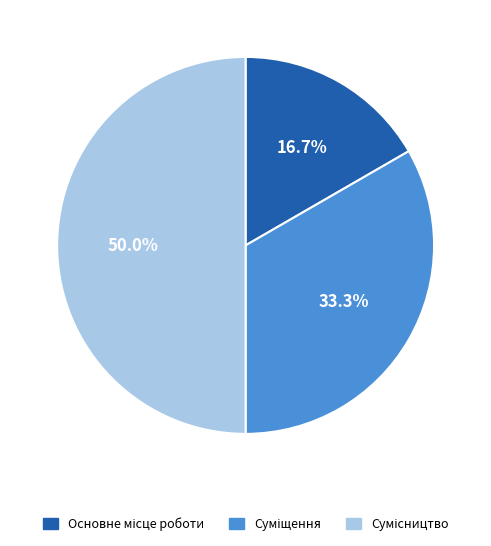

To the nearest percent, what is the difference between the largest and smallest slice percentages?

33%